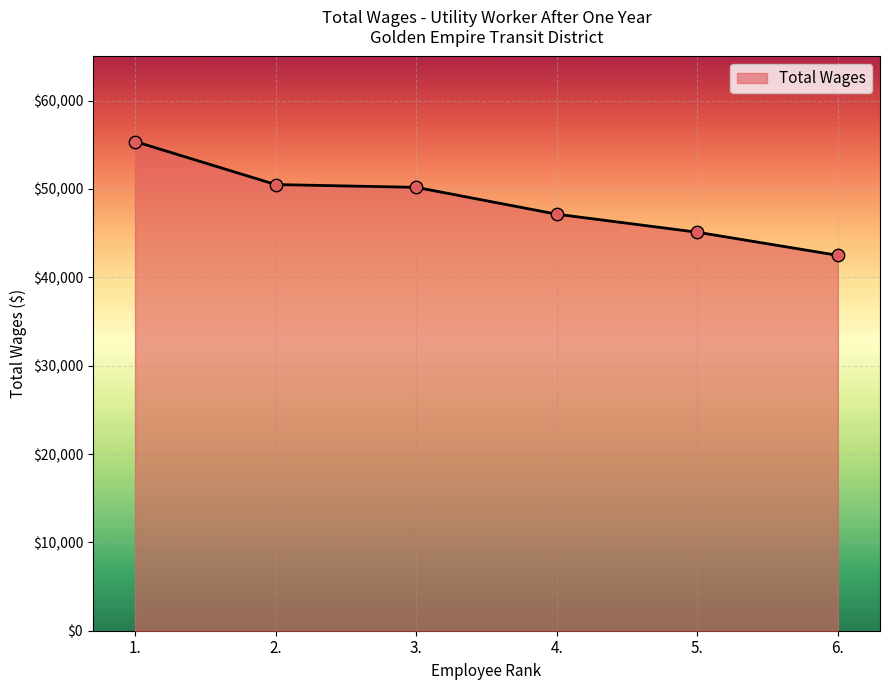

Approximately how many times larger is the value at 2. compared to 6.?

1.2